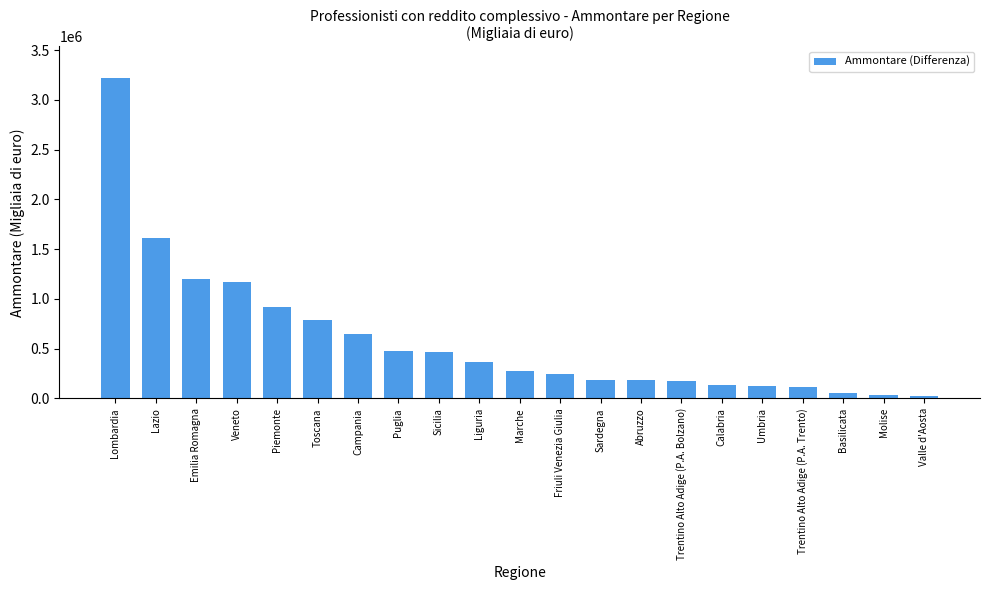

Which label corresponds to the largest value in the chart?

Lombardia